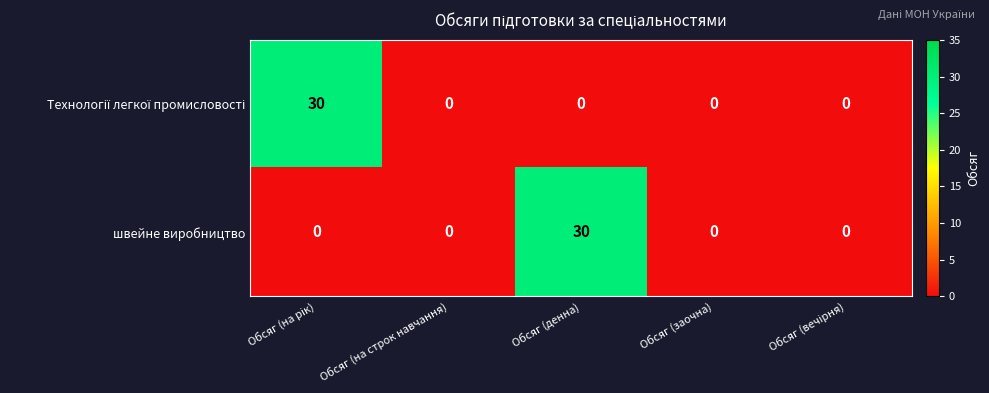

Is it true that швейне виробництво equals 30 at Обсяг (денна)?

True